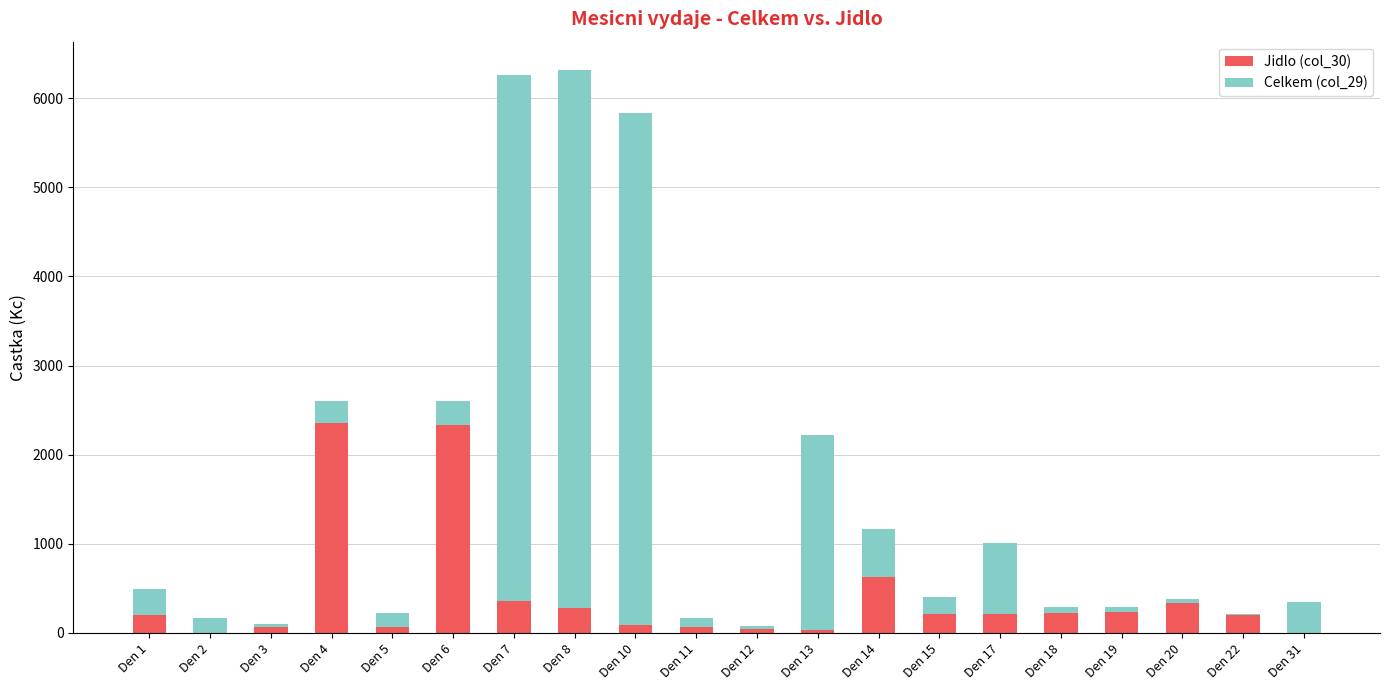

What is the difference between the Celkem (col_29) values at Den 6 and Den 1?

18.0